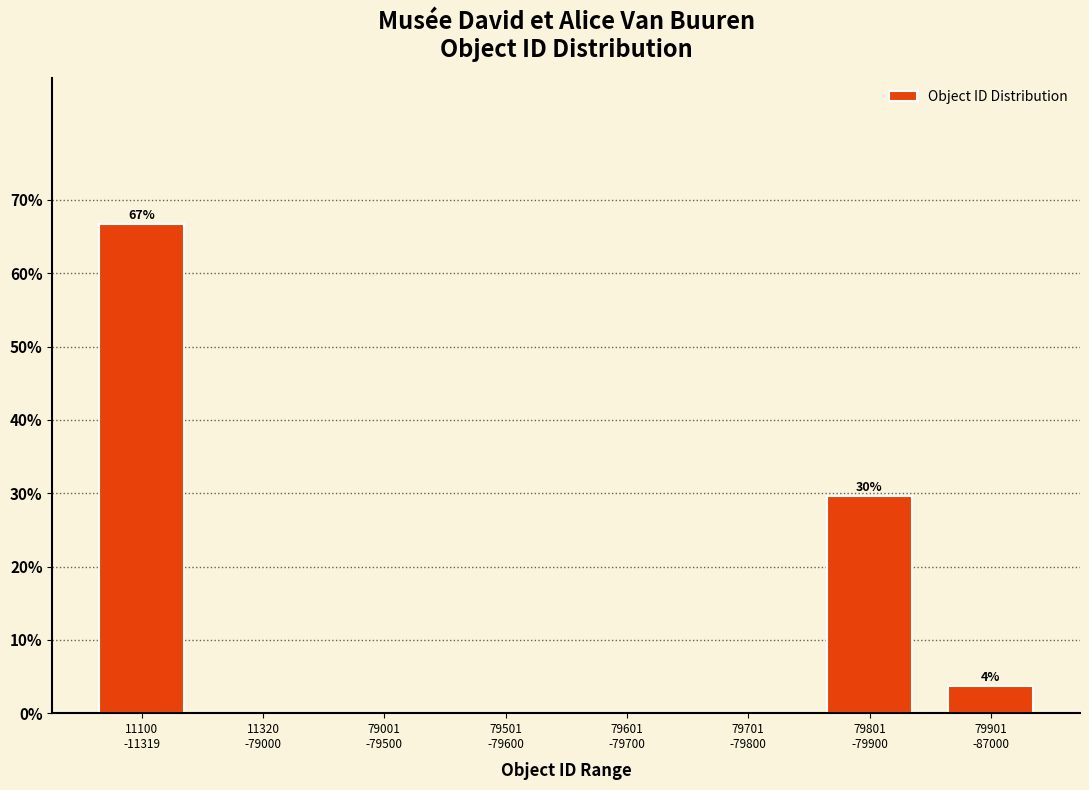

What is the greatest value displayed?

66.7